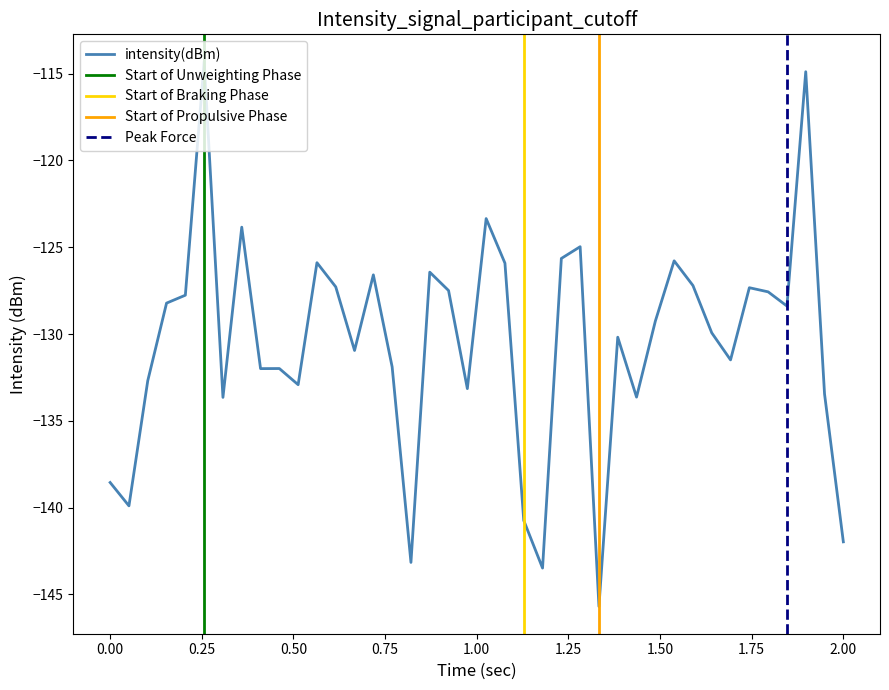

What is the maximum value for intensity(dBm)?

-114.3